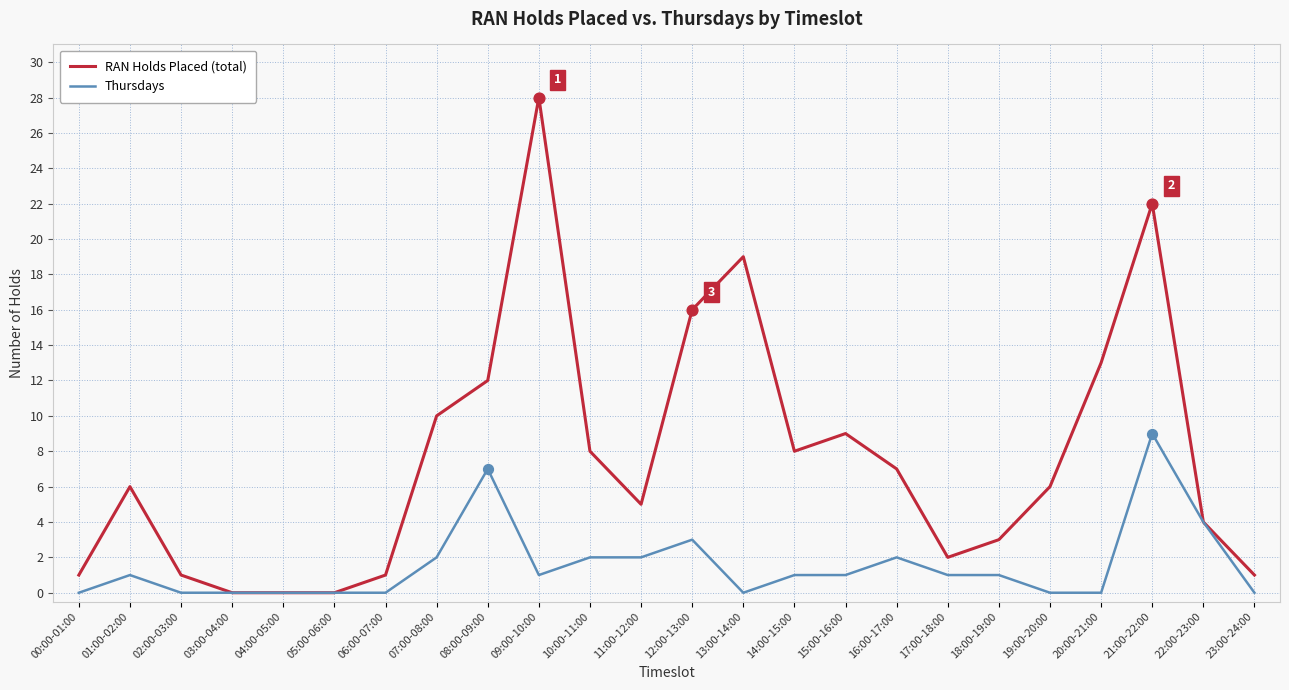

Is the value of Thursdays at 03:00-04:00 greater than the value of RAN Holds Placed (total) at 02:00-03:00?

No